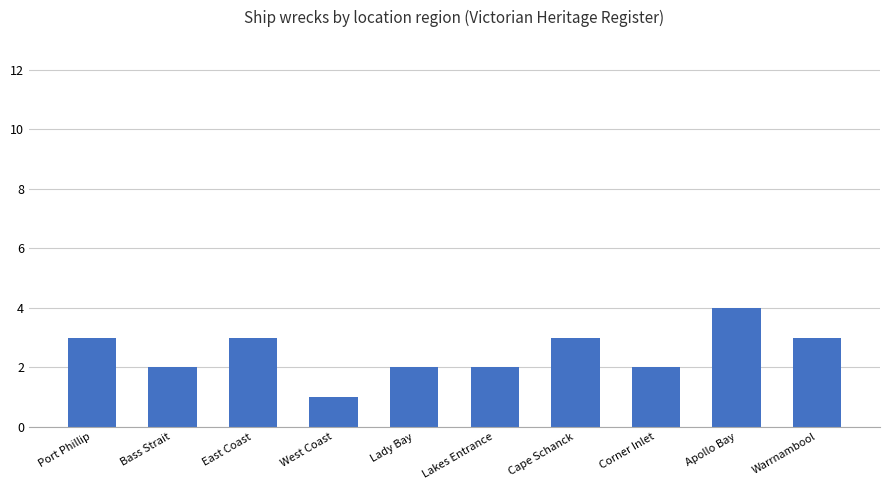

What is the sum of the values at West Coast and Lady Bay?

3